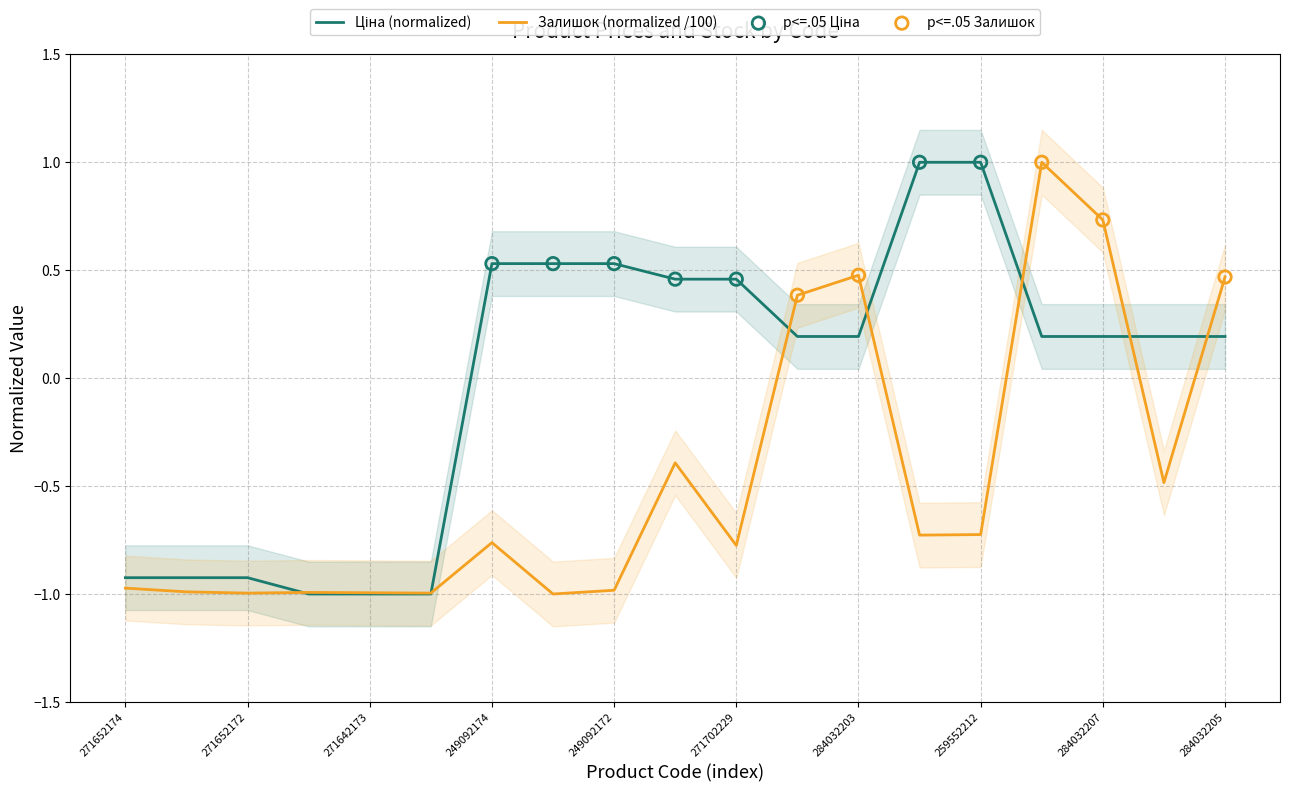

Is the value of Ціна at 271702229 greater than the value of Залишок at 259552212?

Yes